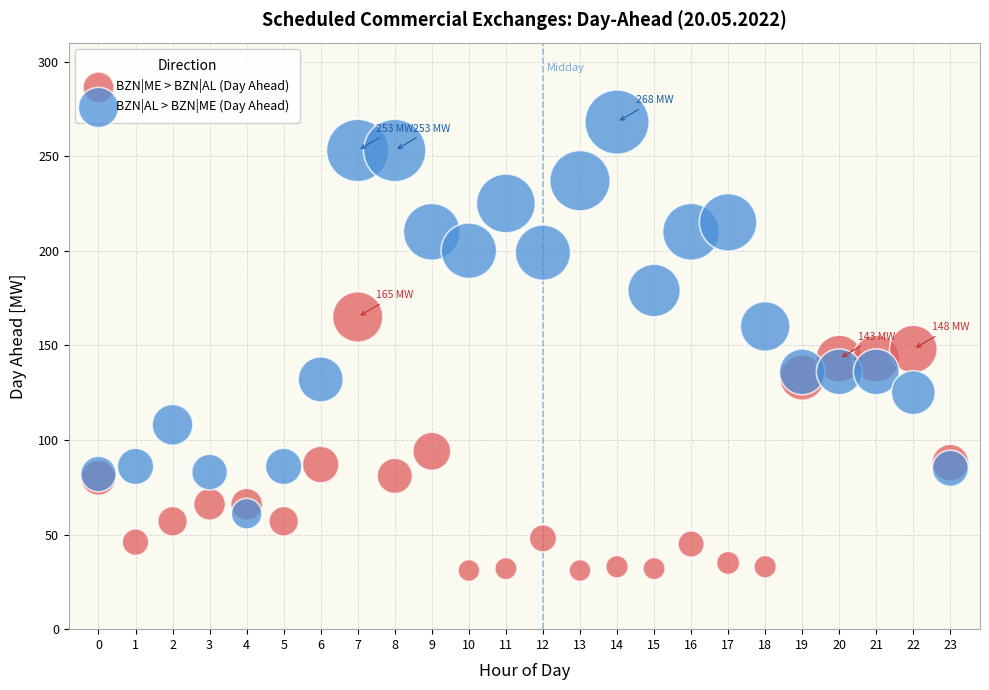

Which series reaches the maximum Y coordinate?

BZN|AL > BZN|ME (Day Ahead)